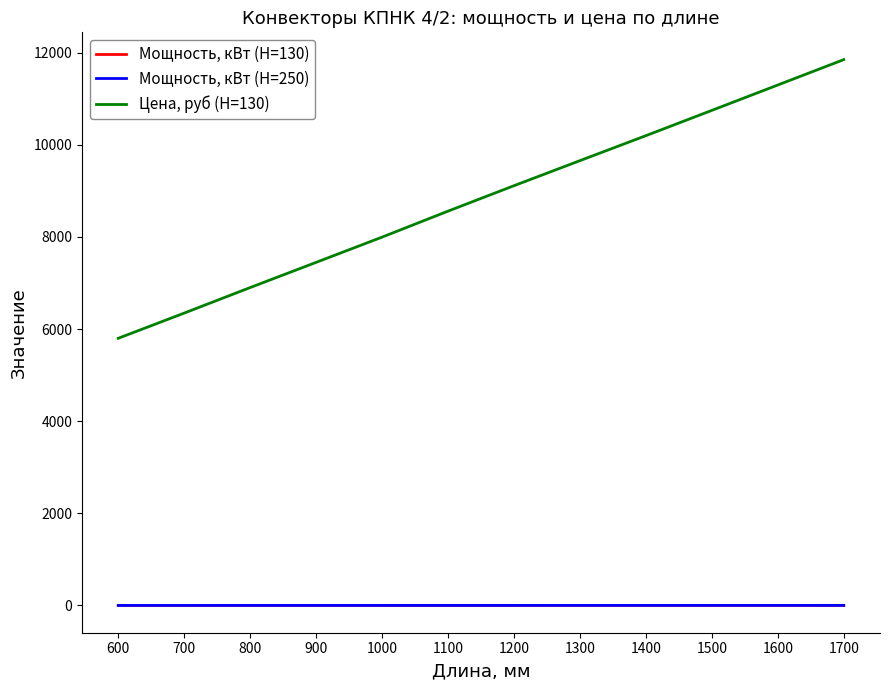

What is the difference between the highest and lowest values at 700?

6346.5